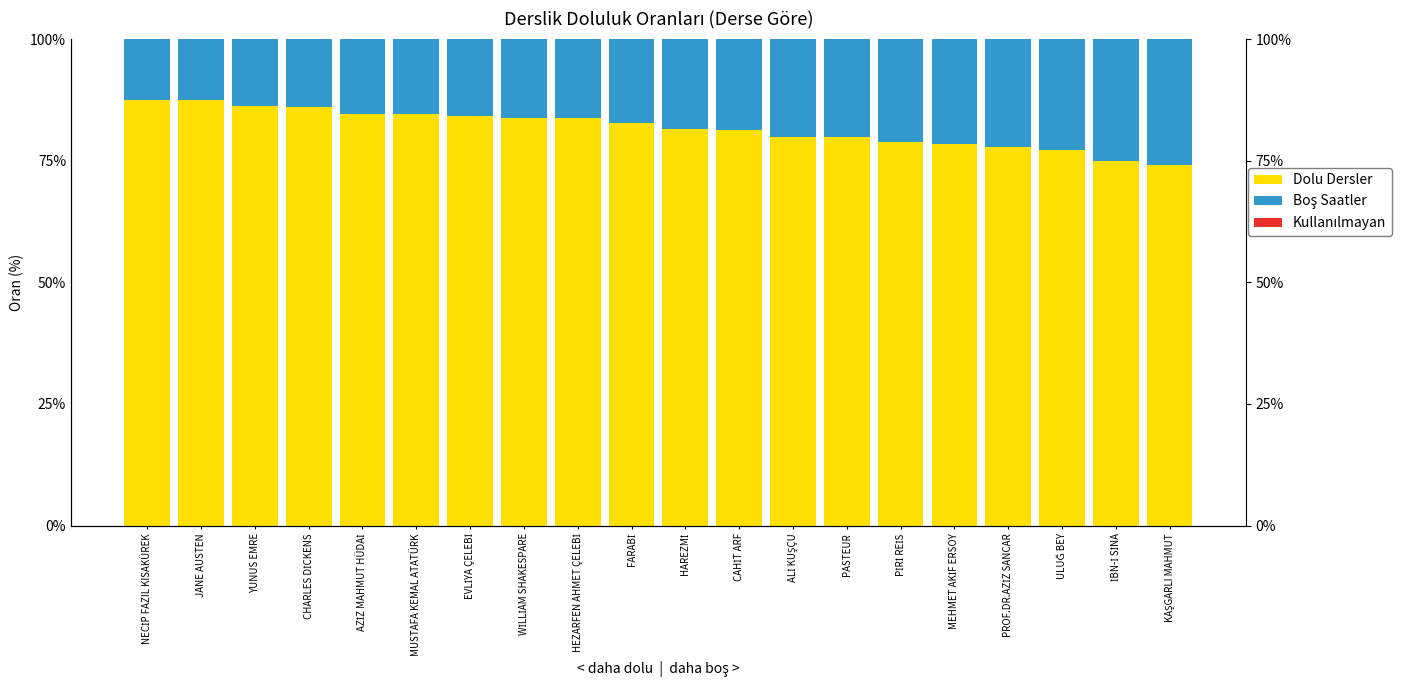

List the series in order of their peak value, highest first.

Dolu Dersler, Boş Saatler, Kullanılmayan